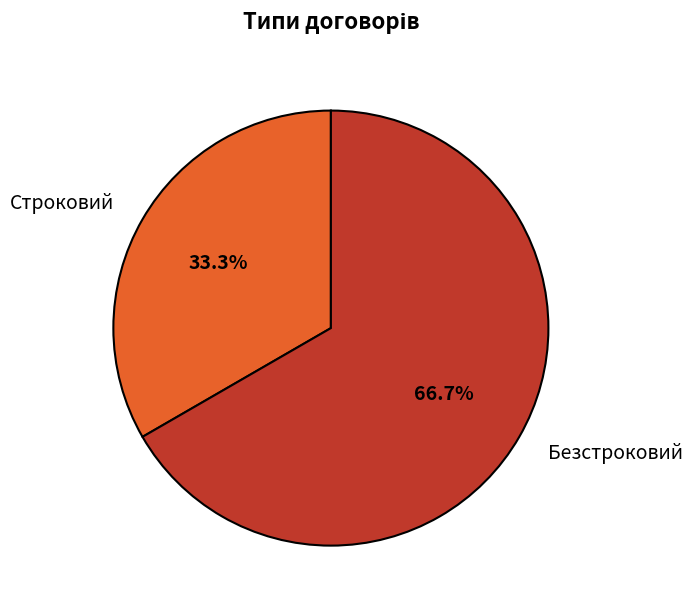

How many slices are in this pie chart?

2